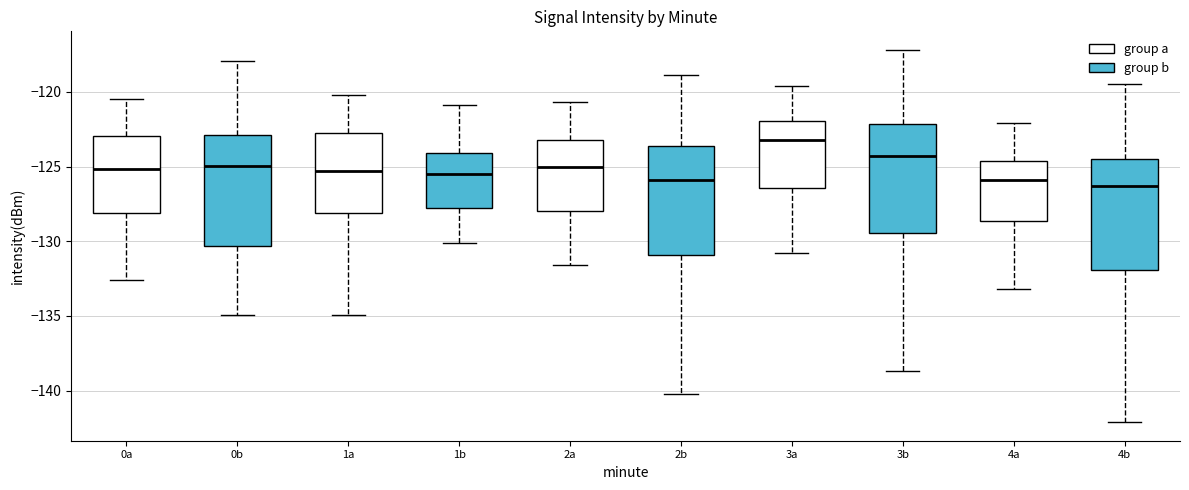

Reading left to right, read every box against the y-axis: the position of its median line, the range the box covers, and the ends of its whiskers. The values are not printed on the chart, so give them approximately, as read against the axis.

0a: median -125.0, box -128.0 to -123.0, whiskers -132.5 to -120.5
0b: median -125.0, box -130.5 to -123.0, whiskers -135.0 to -118.0
1a: median -125.5, box -128.0 to -122.5, whiskers -135.0 to -120.0
1b: median -125.5, box -127.5 to -124.0, whiskers -130.0 to -121.0
2a: median -125.0, box -128.0 to -123.0, whiskers -131.5 to -120.5
2b: median -126.0, box -131.0 to -123.5, whiskers -140.0 to -119.0
3a: median -123.0, box -126.5 to -122.0, whiskers -131.0 to -119.5
3b: median -124.5, box -129.5 to -122.0, whiskers -138.5 to -117.0
4a: median -126.0, box -128.5 to -124.5, whiskers -133.0 to -122.0
4b: median -126.5, box -132.0 to -124.5, whiskers -142.0 to -119.5